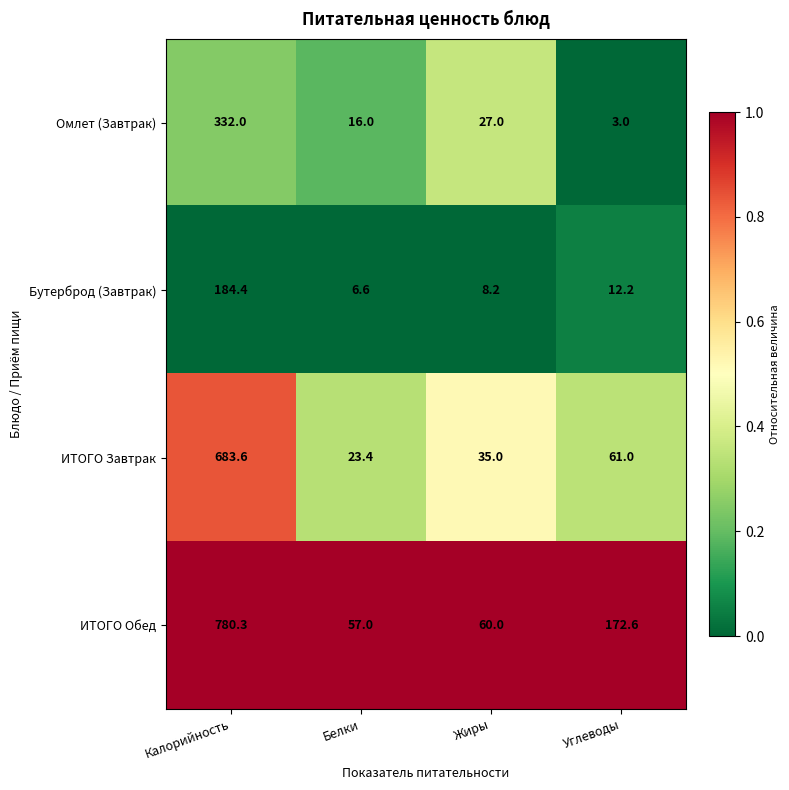

Which series has the largest range (max minus min)?

ИТОГО Обед